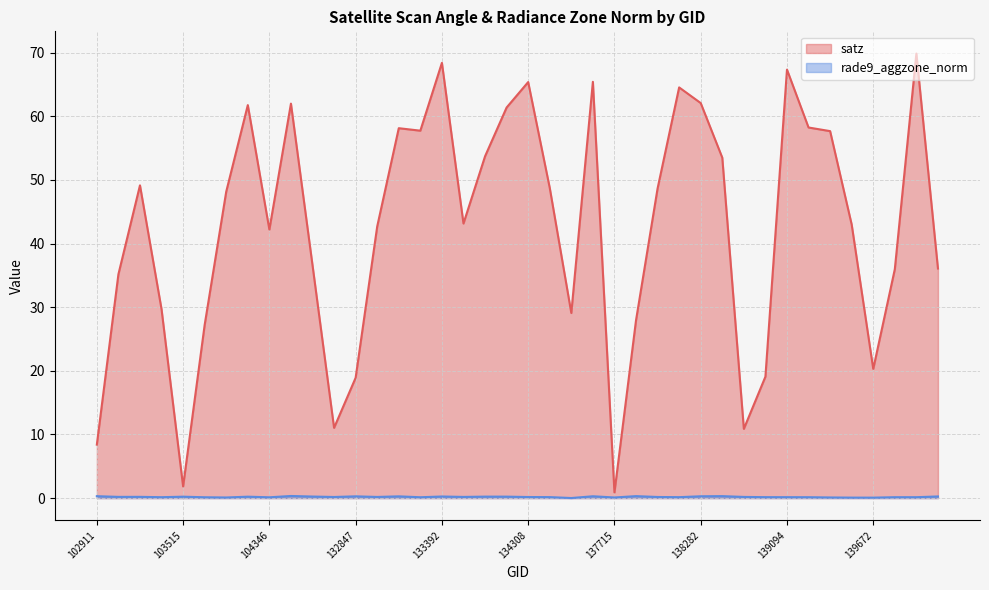

How many distinct data groups are displayed?

2